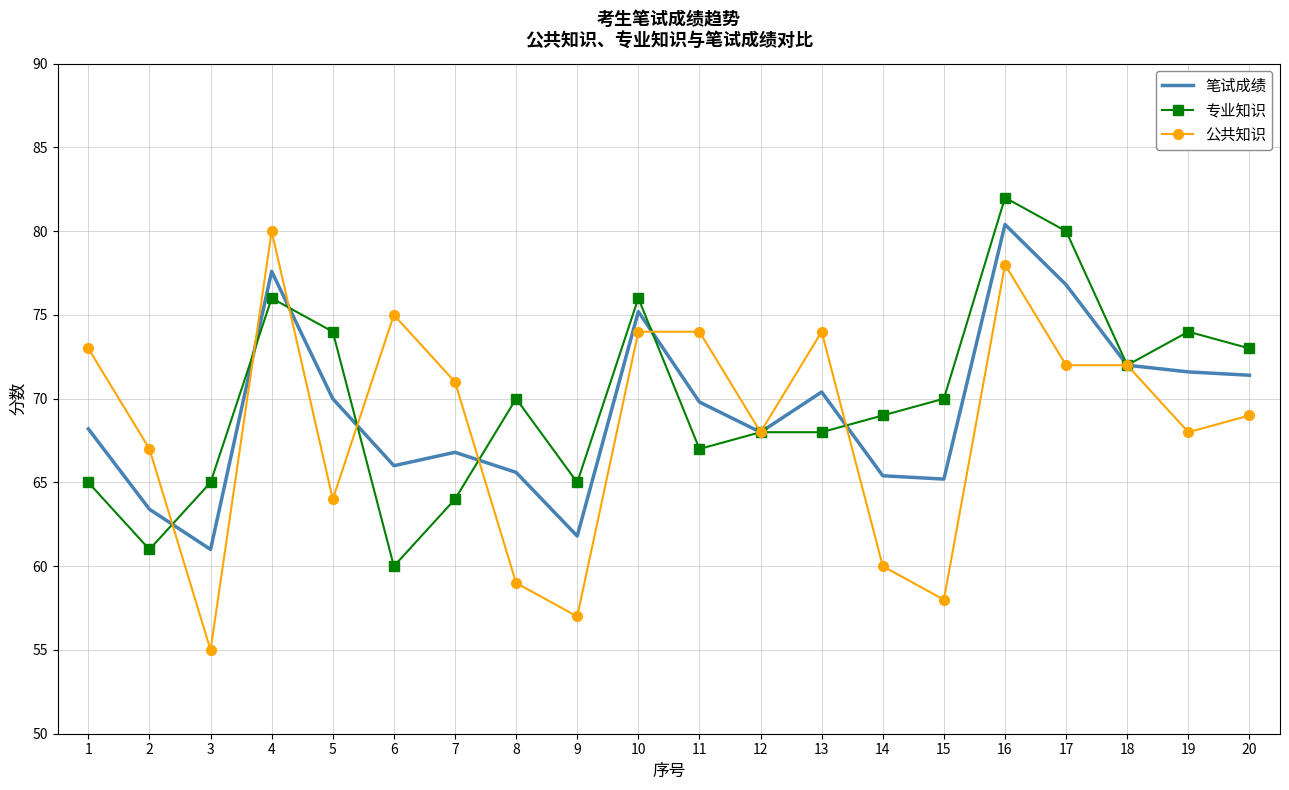

Reading left to right, transcribe all the data shown in this chart.

笔试成绩: 1=68.2	2=63.4	3=61.0	4=77.6	5=70.0	6=66.0	7=66.8	8=65.6	9=61.8	10=75.2	11=69.8	12=68.0	13=70.4	14=65.4	15=65.2	16=80.4	17=76.8	18=72.0	19=71.6	20=71.4
专业知识: 1=65.0	2=61.0	3=65.0	4=76.0	5=74.0	6=60.0	7=64.0	8=70.0	9=65.0	10=76.0	11=67.0	12=68.0	13=68.0	14=69.0	15=70.0	16=82.0	17=80.0	18=72.0	19=74.0	20=73.0
公共知识: 1=73.0	2=67.0	3=55.0	4=80.0	5=64.0	6=75.0	7=71.0	8=59.0	9=57.0	10=74.0	11=74.0	12=68.0	13=74.0	14=60.0	15=58.0	16=78.0	17=72.0	18=72.0	19=68.0	20=69.0